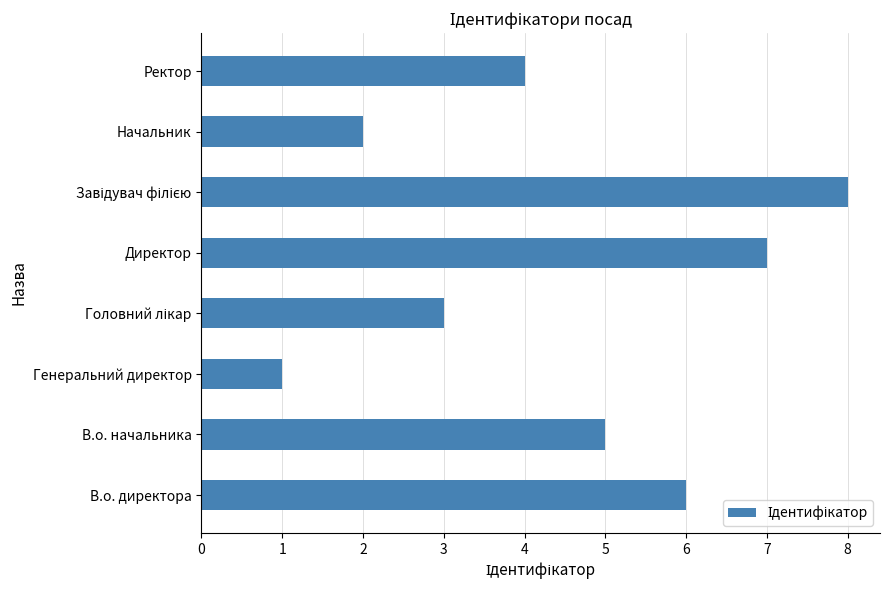

What is the change in value from Генеральний директор to Ректор?

+3